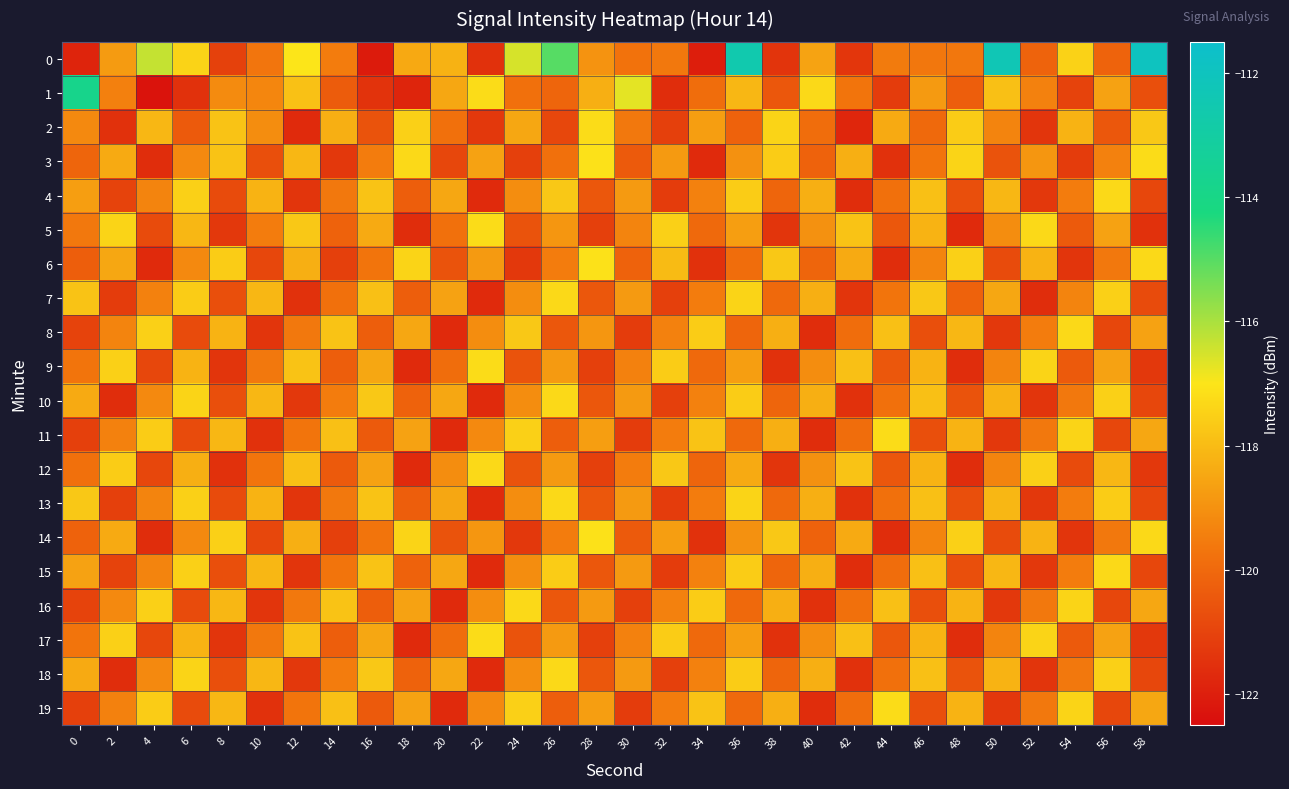

What is the difference between the highest and lowest values at 52?

4.3